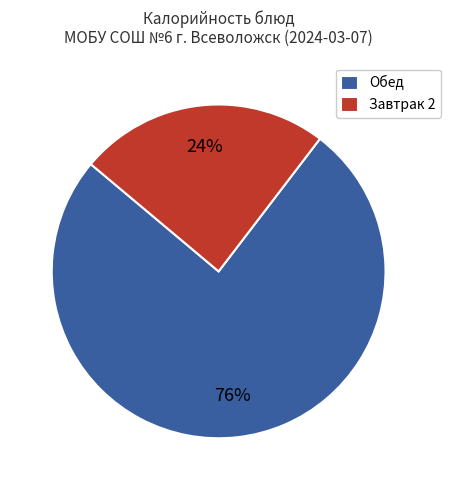

Which category accounts for the majority?

Обед